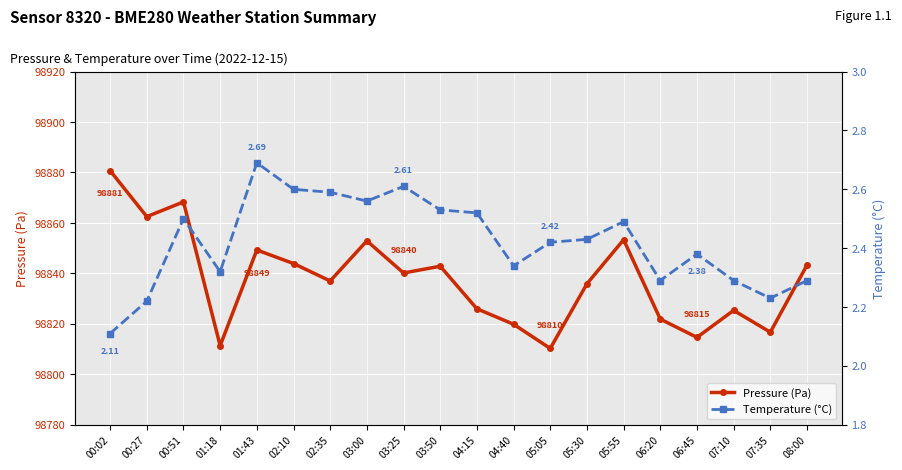

Is the value of temperature at 01:18 greater than the value of pressure at 00:02?

No